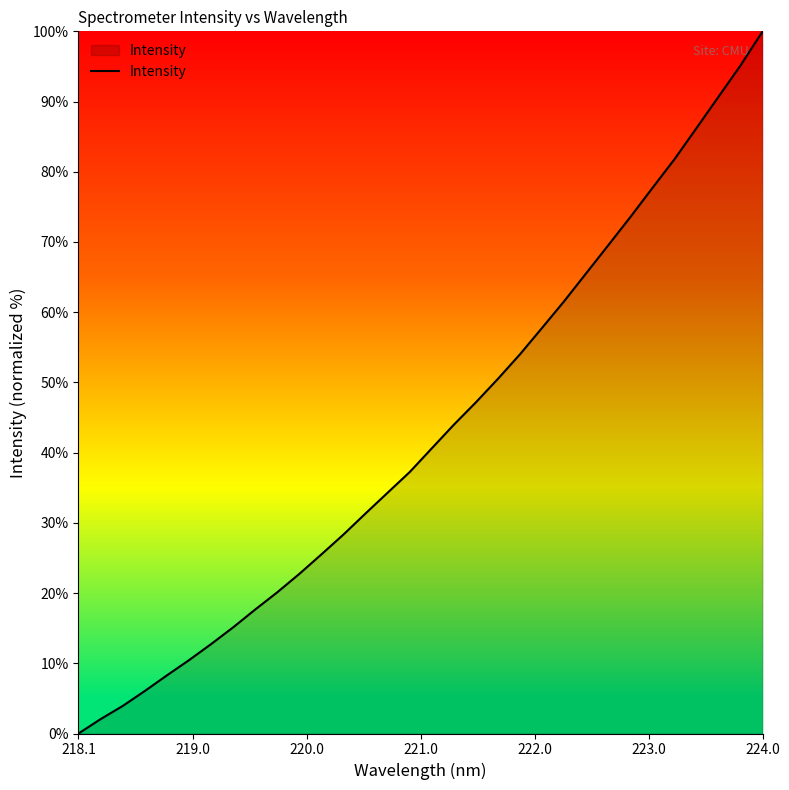

Reading left to right, what are all the values shown in this chart?

0.0	2.0	3.9	6.1	8.3	10.4	12.7	15.1	17.7	20.1	22.7	25.5	28.3	31.3	34.3	37.2	40.6	44.0	47.2	50.5	54.0	57.8	61.6	65.6	69.5	73.6	77.7	81.8	86.2	90.7	95.2	100.0